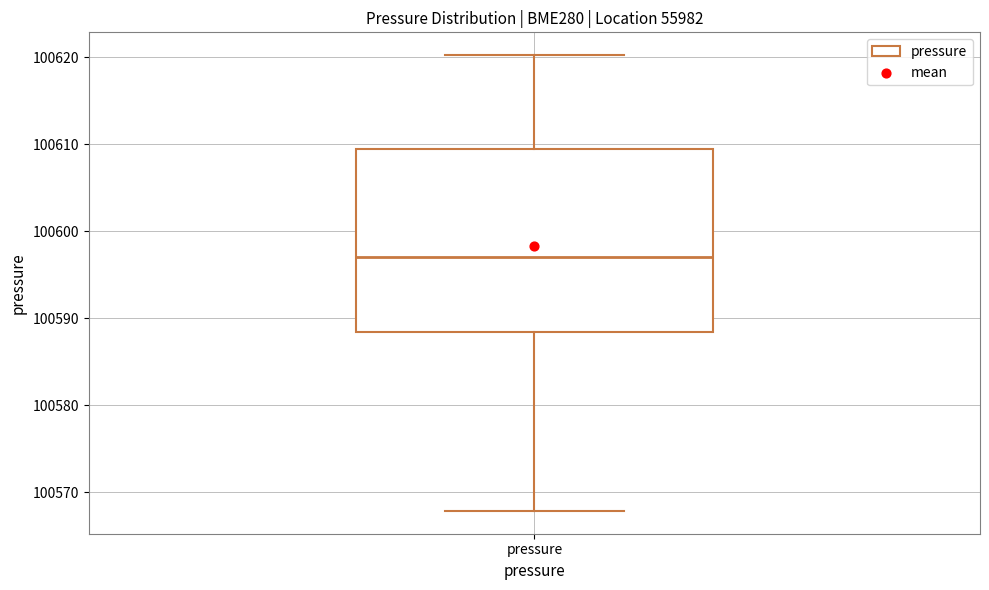

Transcribe this box plot: give where the median line is, the range the box spans, and where the two whiskers end, as read against the y-axis. The values are not printed on the chart, so give them approximately, as read against the axis.

median 100597, box 100588 to 100609, whiskers 100568 to 100620